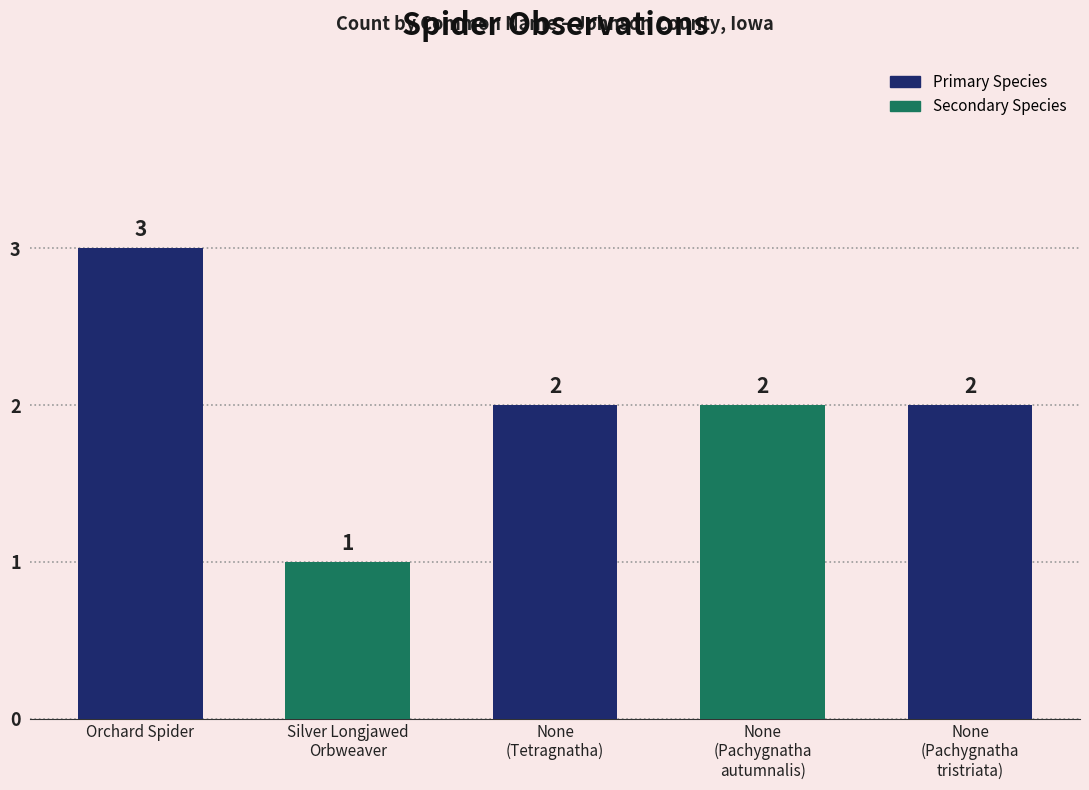

What is the label of the 5th bar from the right?

Orchard Spider